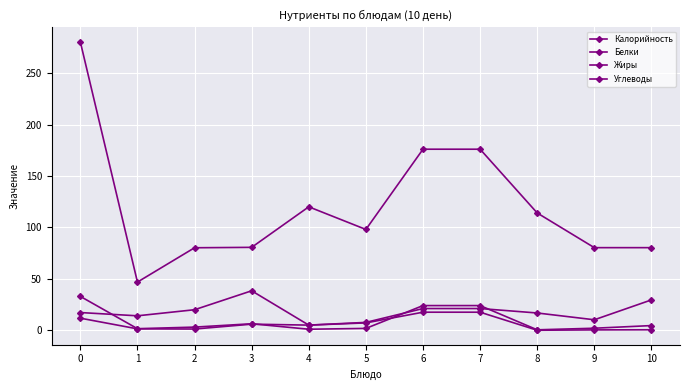

Is this an area chart (filled region under the line)?

No